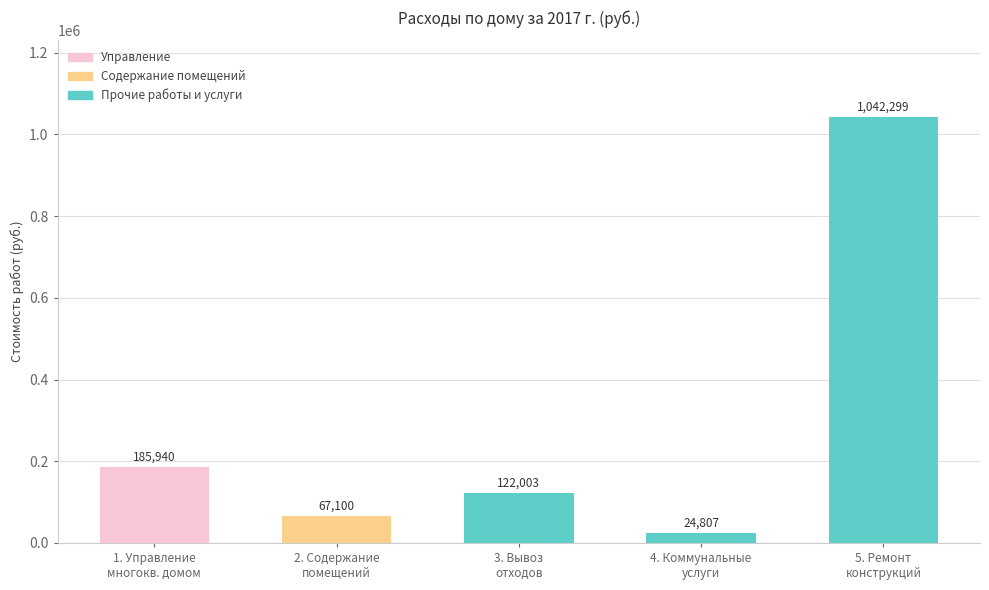

What is the difference between the maximum and minimum values?

1017492.1